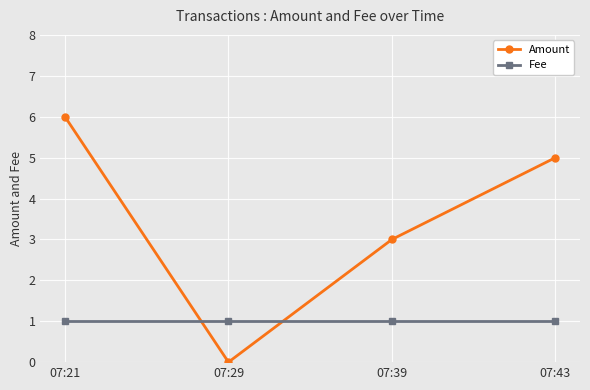

How many lines are shown in the chart?

2